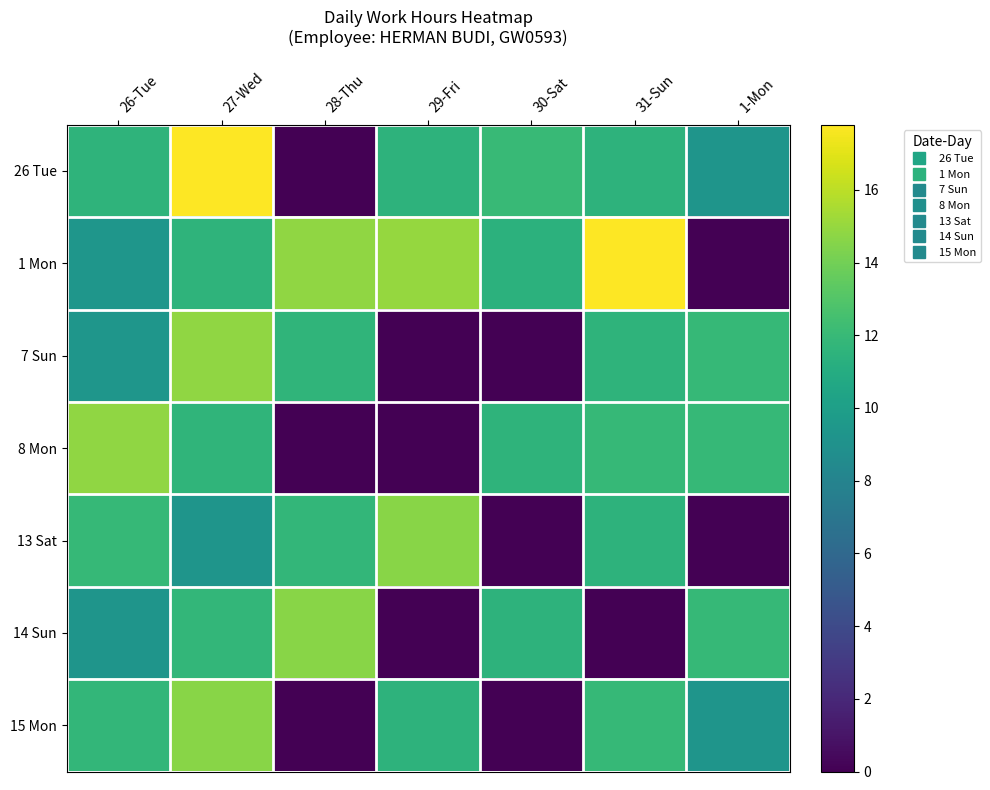

At how many categories does at least one series exceed 7?

7